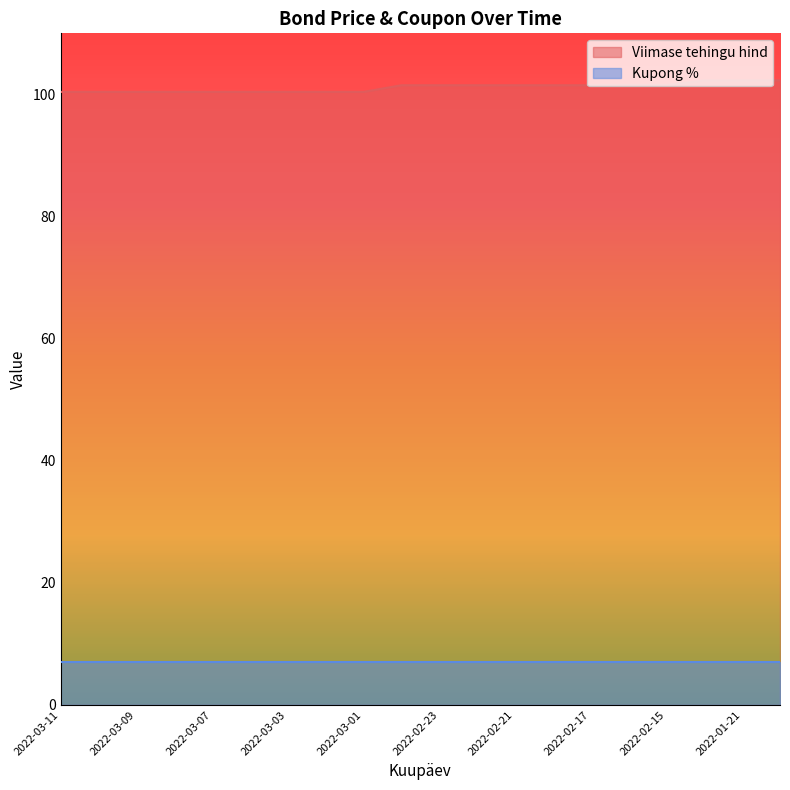

Is it true that the value at 2022-01-21 is 102.3?

True